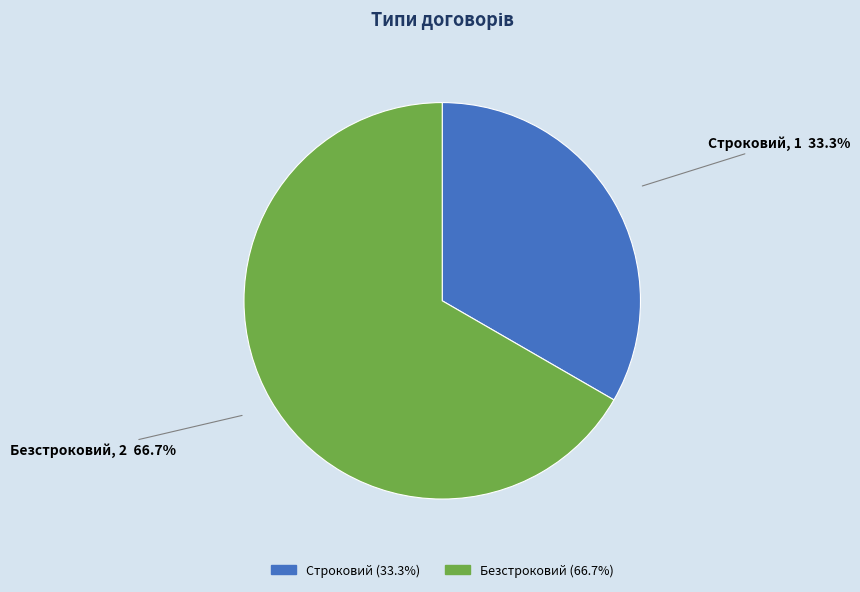

What is the total percentage of Строковий and Безстроковий?

100.0%